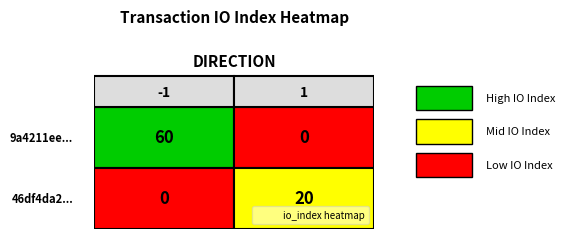

Which series has the largest range (max minus min)?

9a4211ee8533a9bcd998e1df3e99442b93fe298